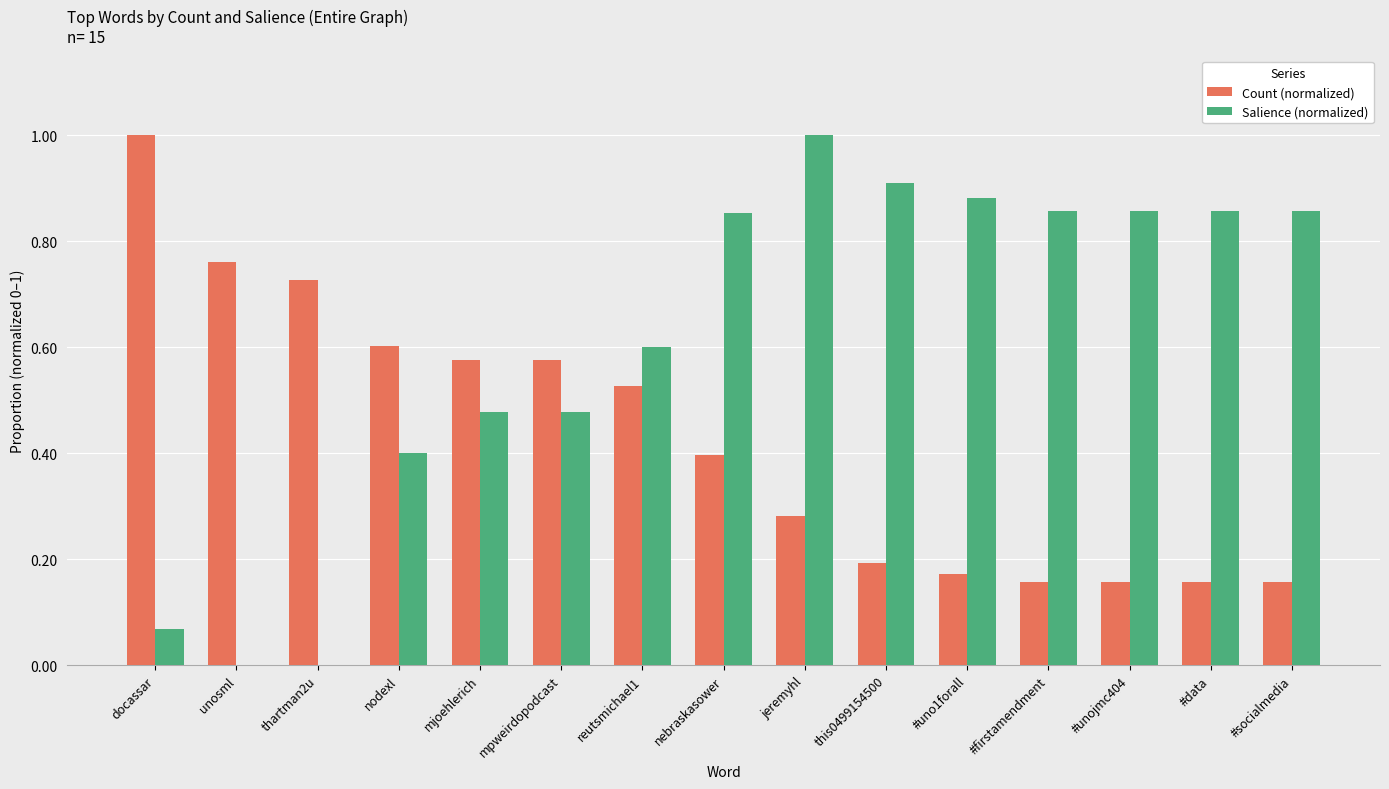

Which series has the largest total across all categories?

Salience (normalized)